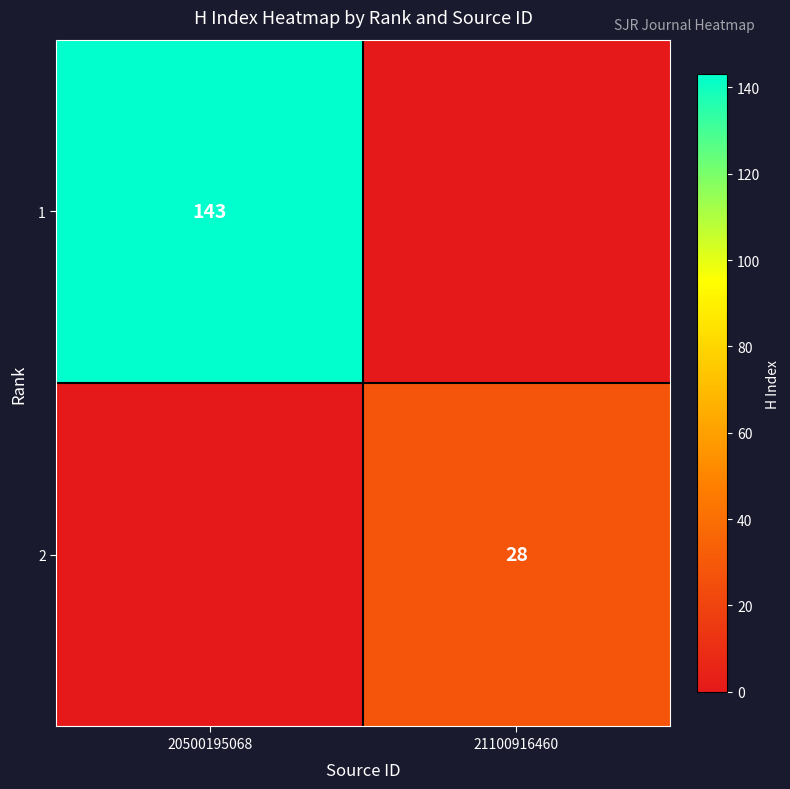

Is the value of 1 at 20500195068 greater than the value of 2 at 21100916460?

Yes